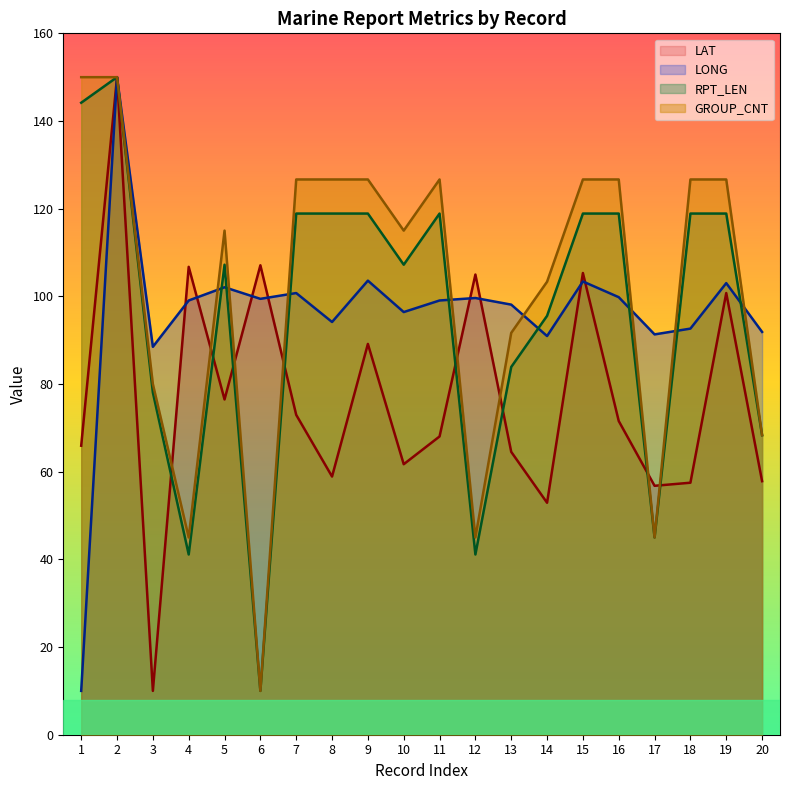

The value of LAT at 9 is 89.1. True or false?

True